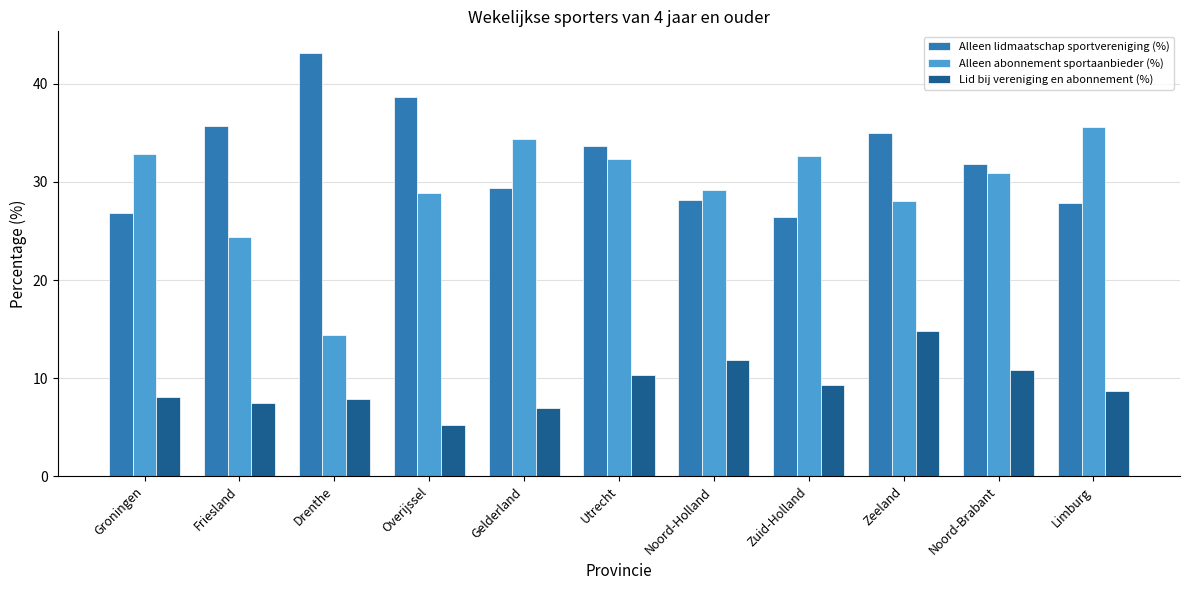

The value of Lid bij vereniging en abonnement (%) at Groningen is 8.1. True or false?

True